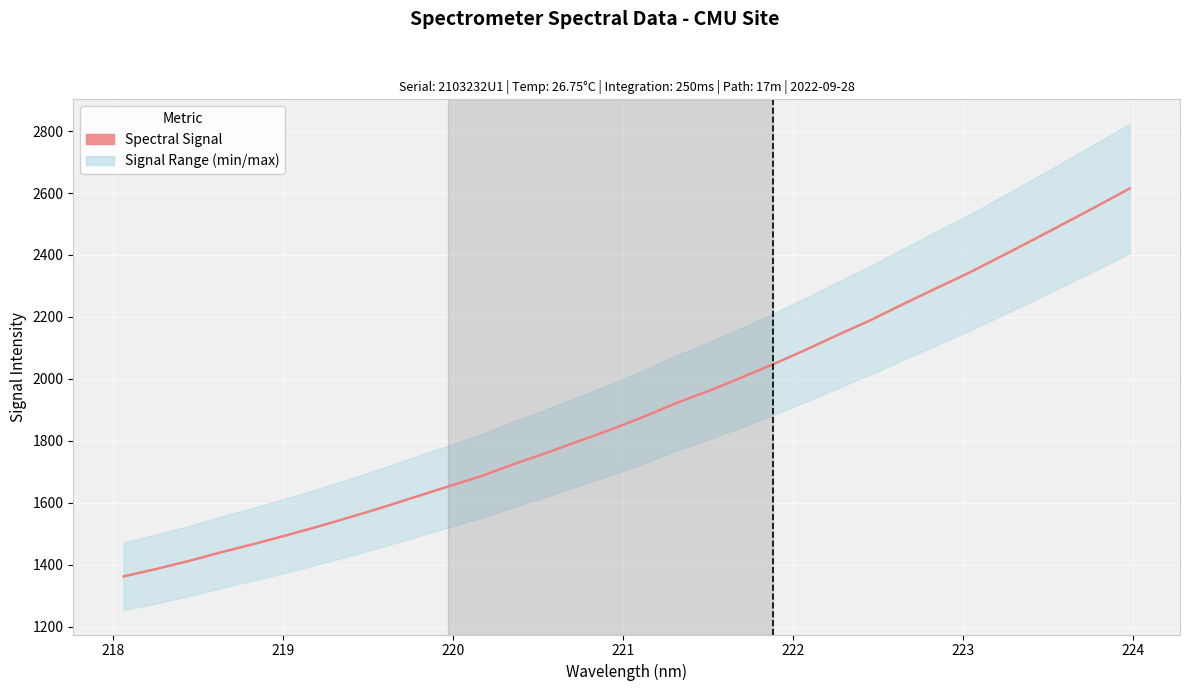

What is the value of the 19th point from the left?

1960.6